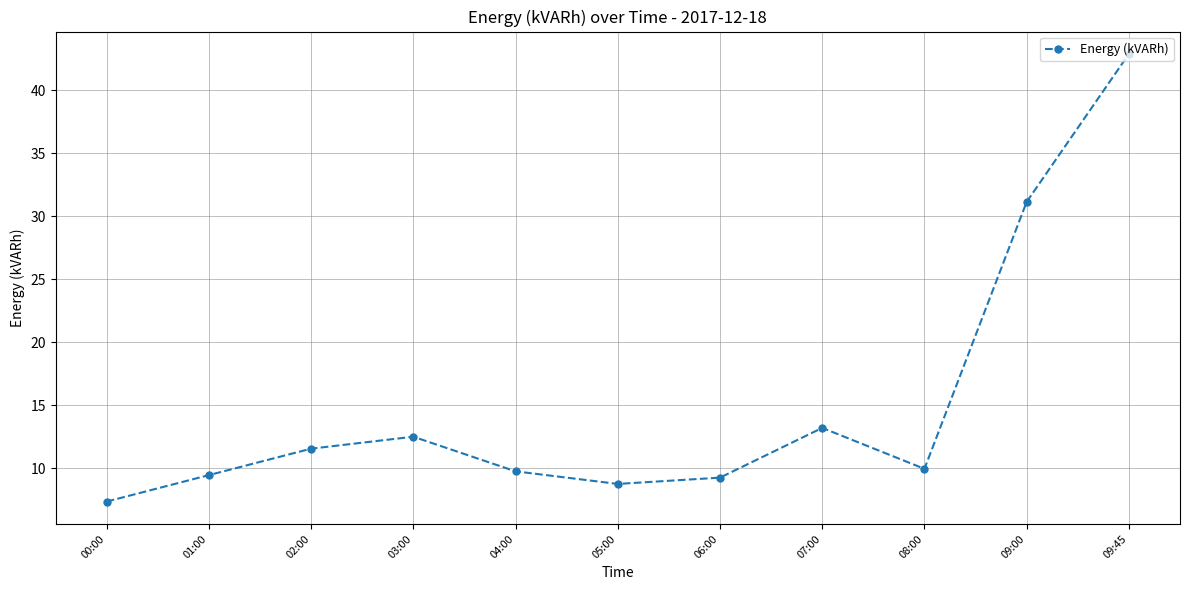

What is the sum of the values at 09:45 and 07:00?

56.1